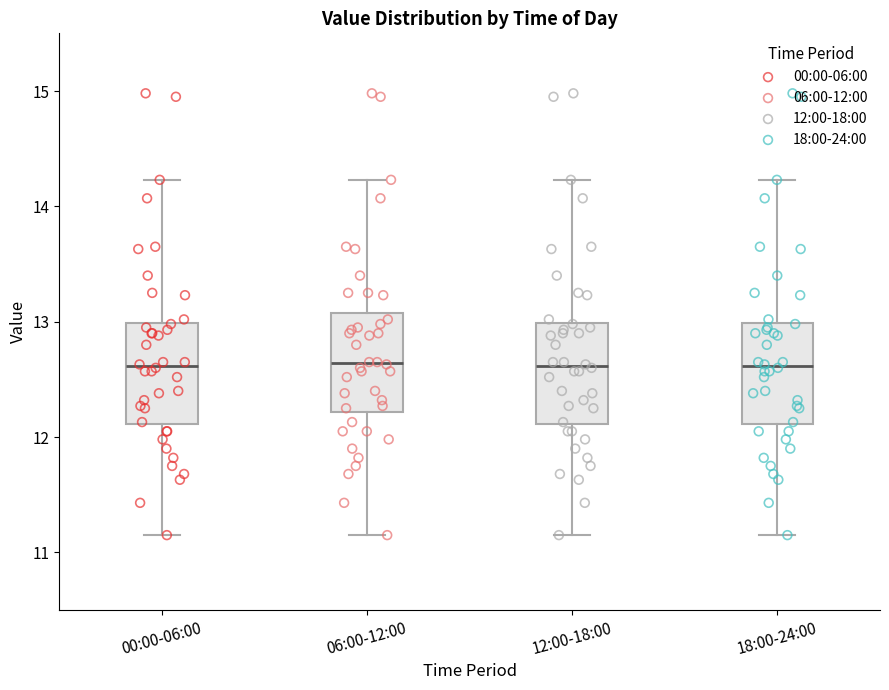

Where is the lower edge of the box for 00:00-06:00 on the y-axis? The values are not printed on the chart, so give them approximately, as read against the axis.

12.1